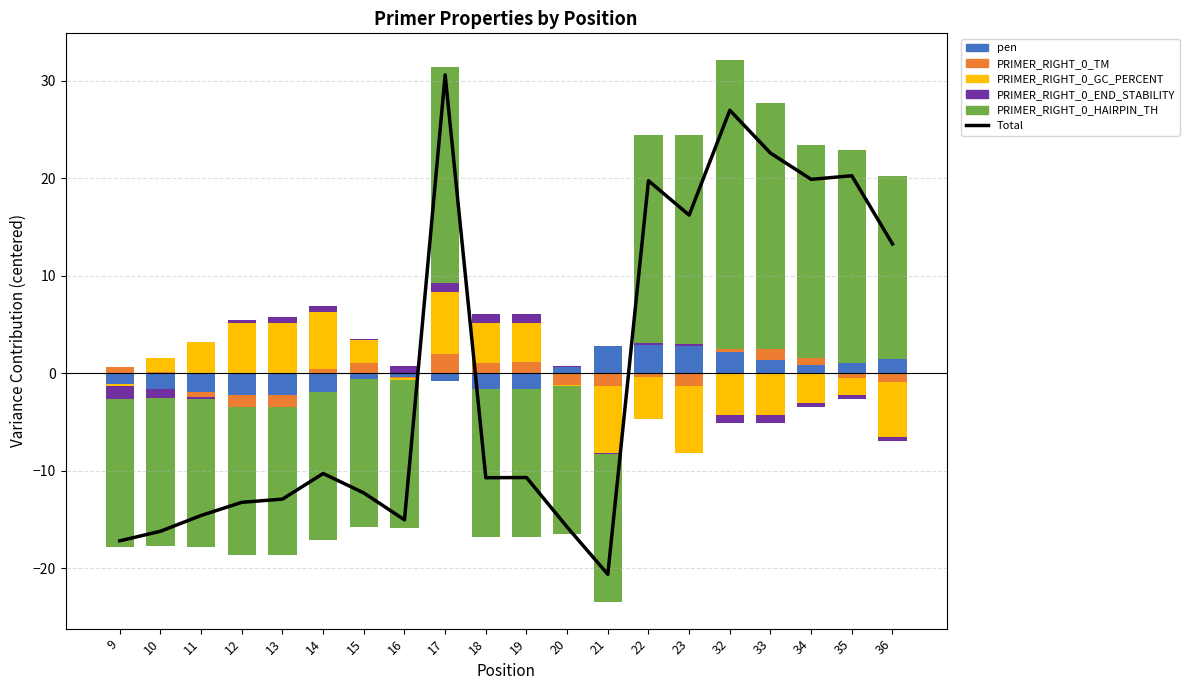

Between 12 and 17, which is larger?

17